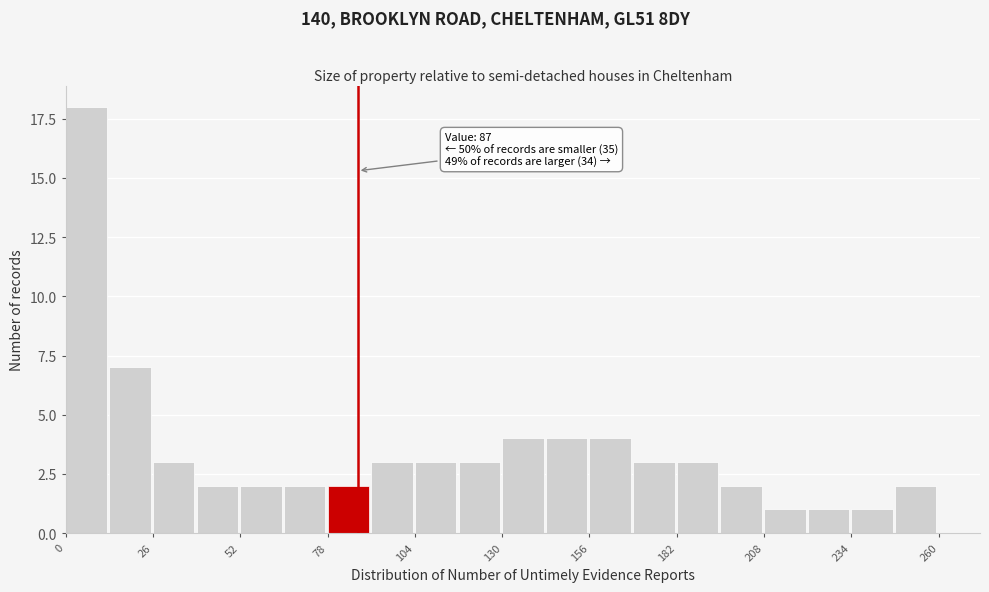

Around what value on the x-axis is the tallest bar? Give the approximate position of its centre, as read against the axis.

5